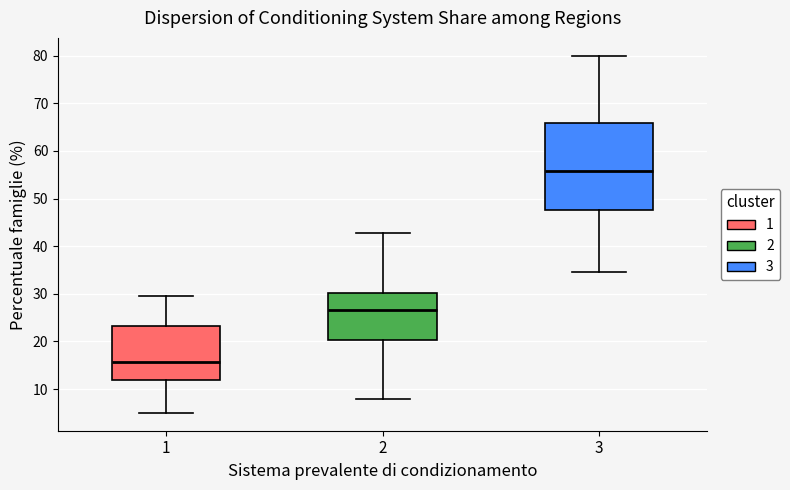

Comparing the boxes themselves (not the whiskers), which one is the tallest?

3